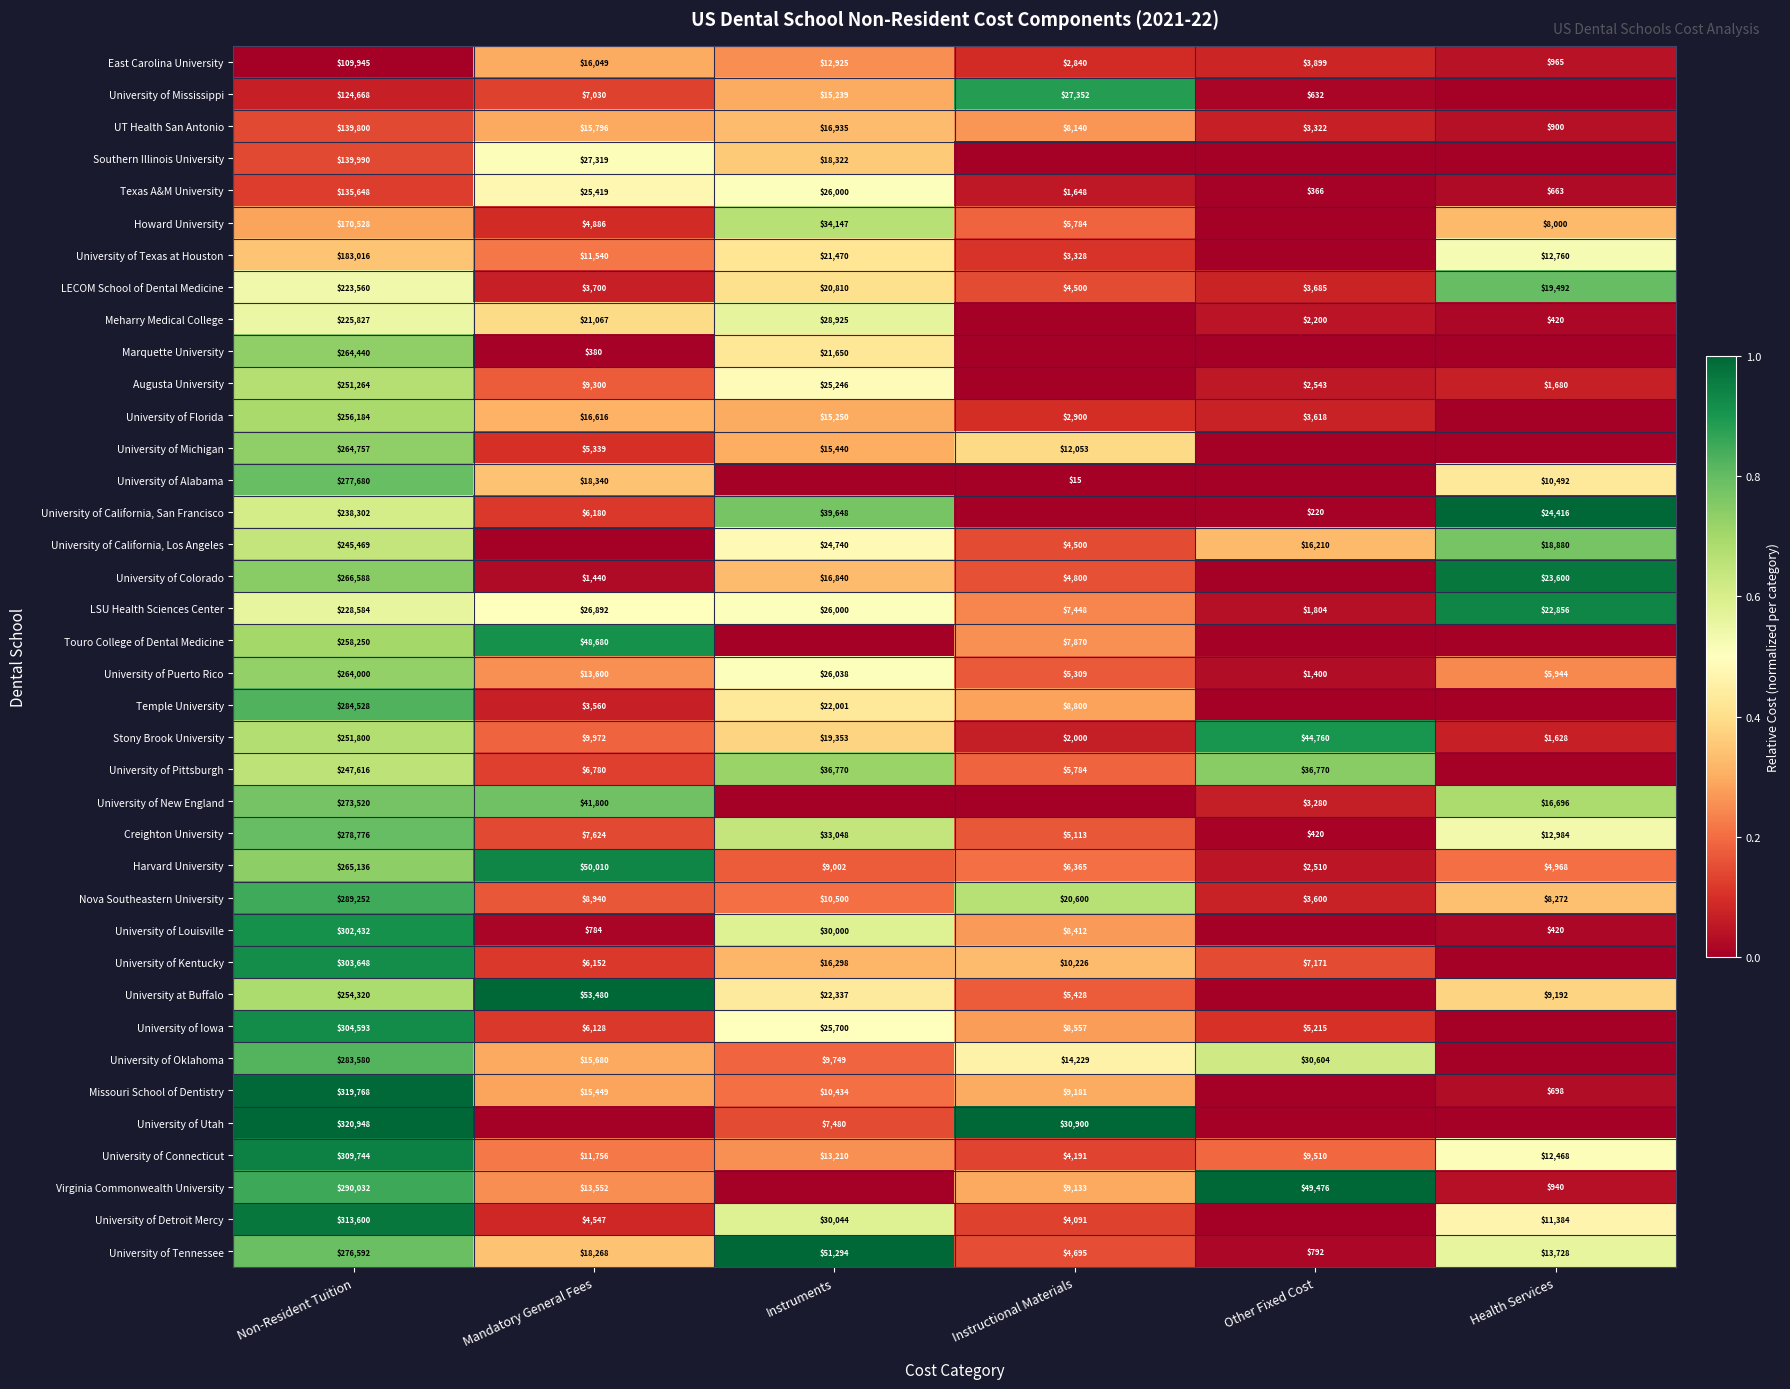

True or false: Meharry Medical College has a value of 28925 at Instruments.

True